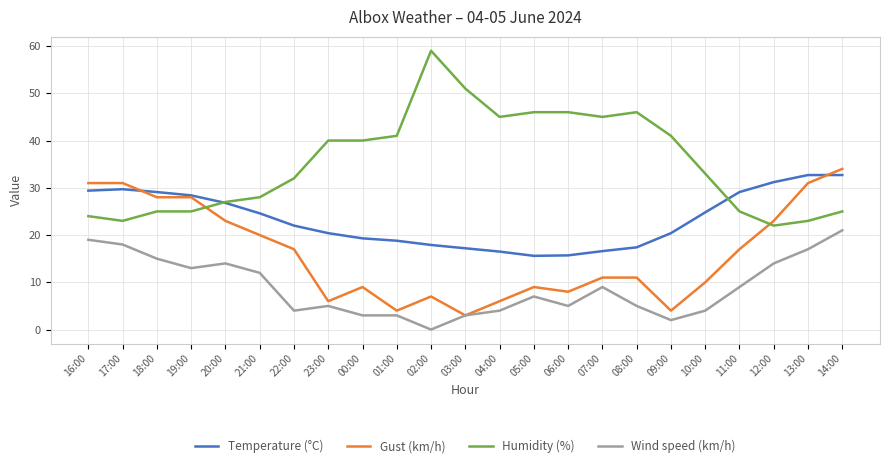

Between 19:00 and 11:00, which series saw the biggest shift?

Gust (km/h)